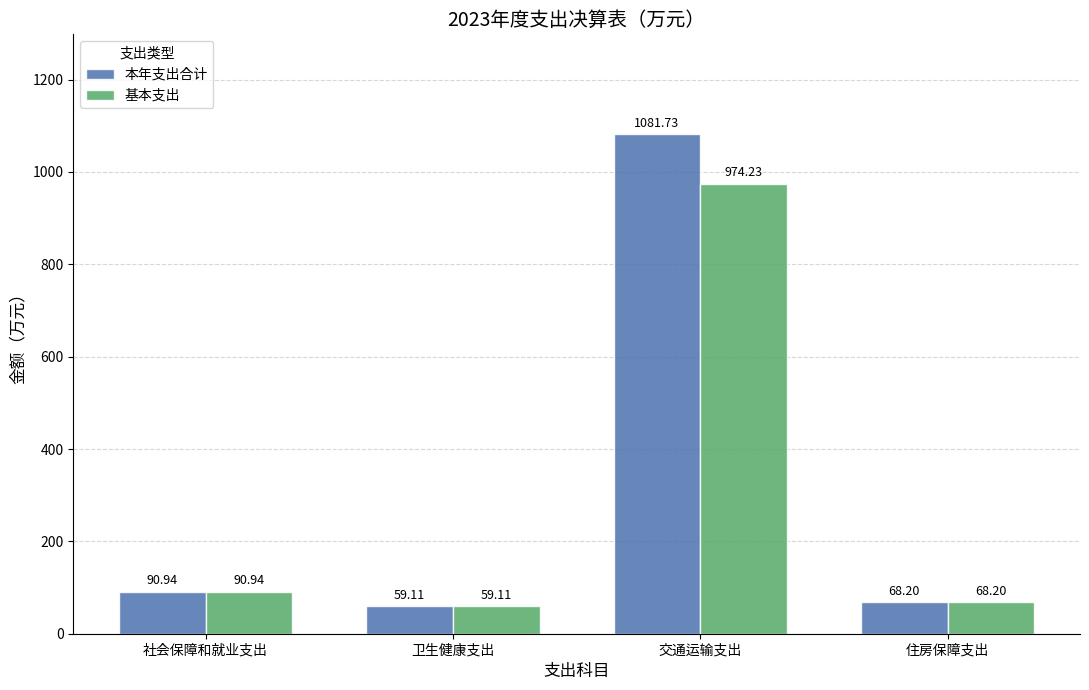

How many bars are there in each group?

2